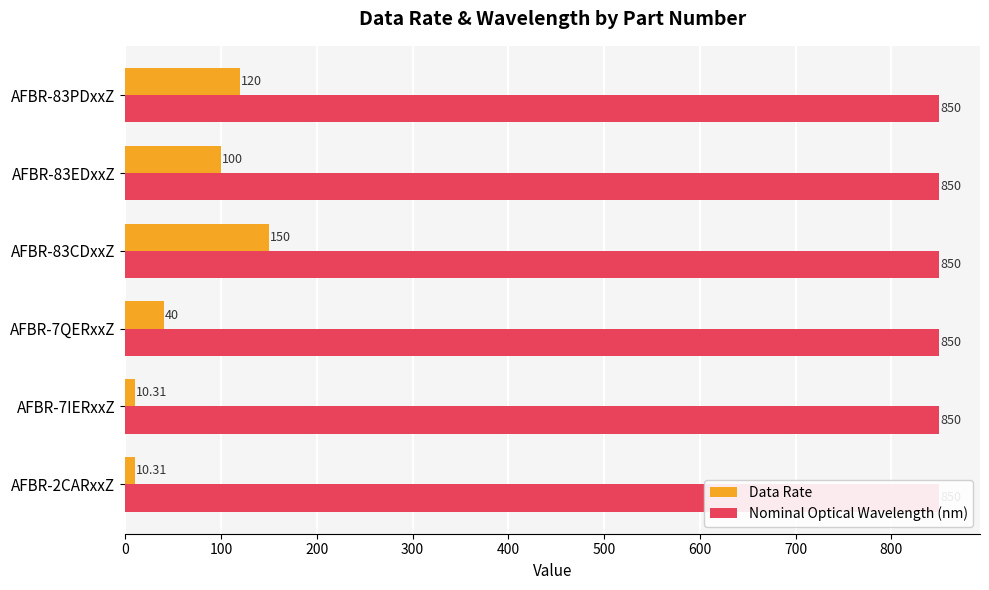

Rank the categories by Data Rate value from lowest to highest.

0, 100, 200, 400, 500, 300